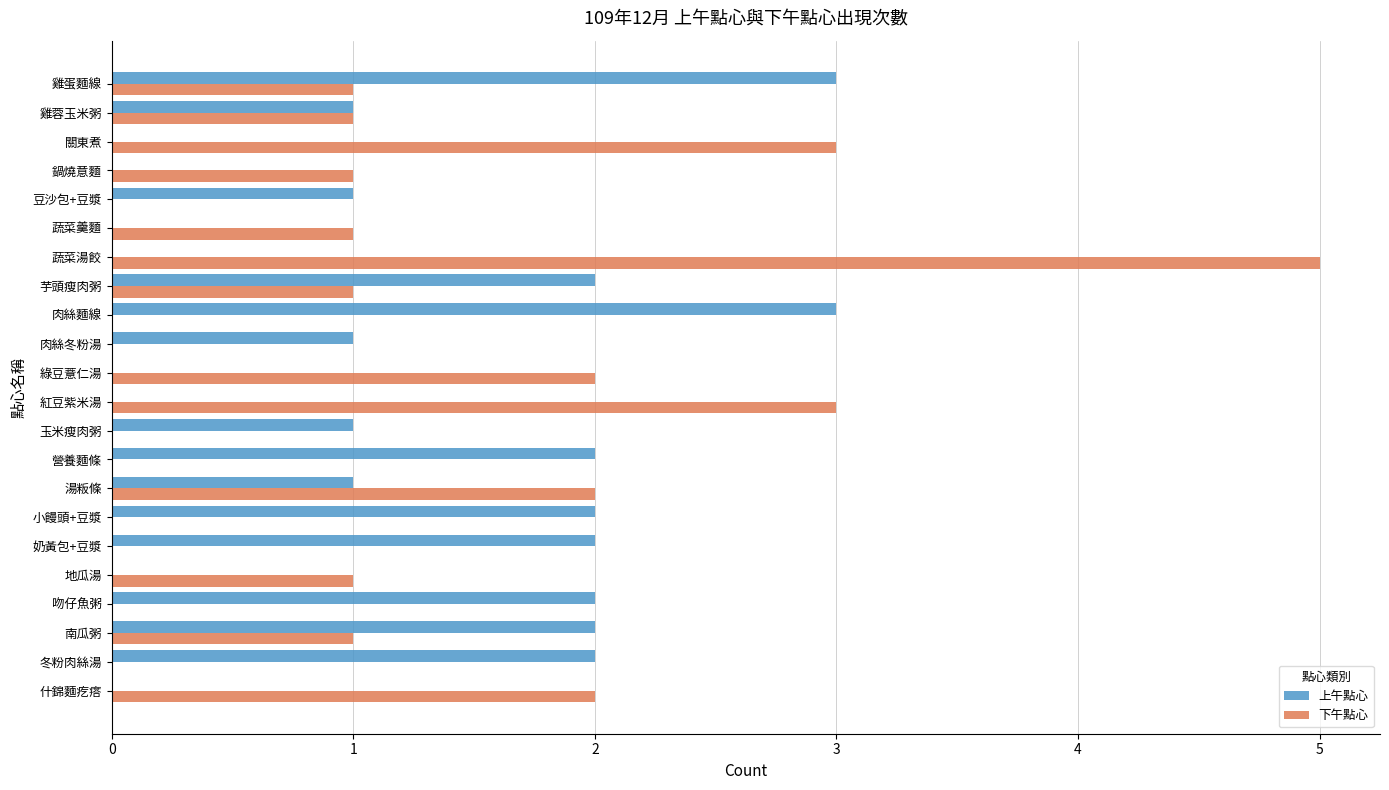

What is the total value across all series at 雞蛋麵線?

4